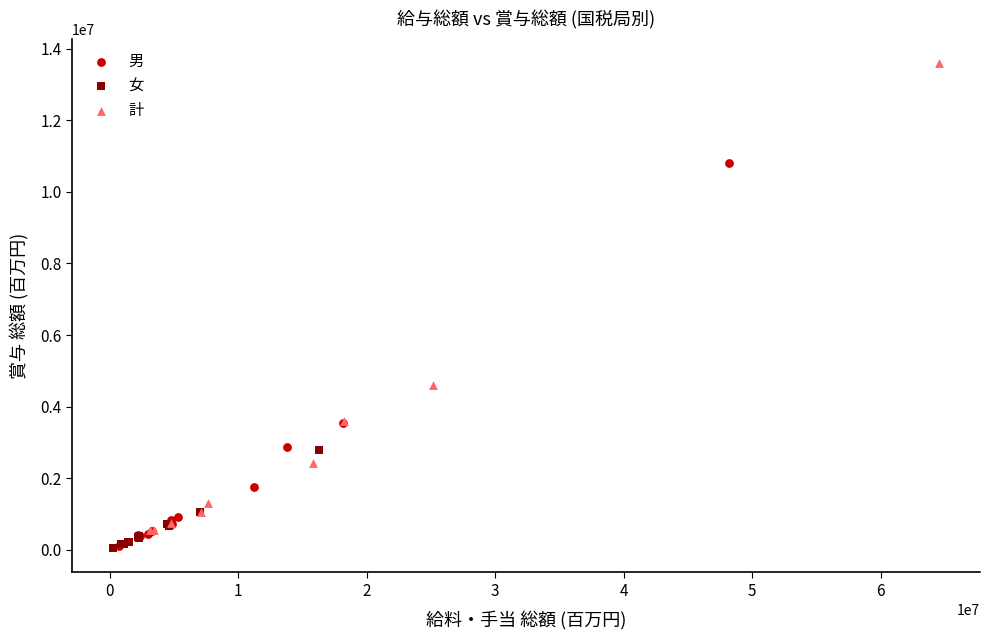

Which series contains the highest Y value?

計